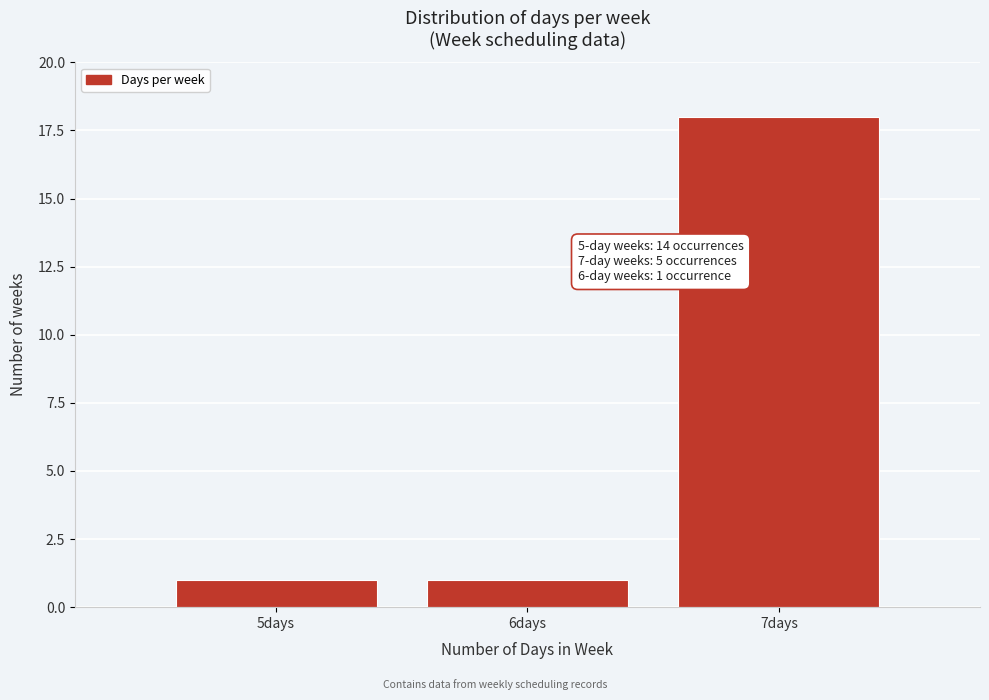

Reading left to right, extract all data points from this chart.

1	1	18